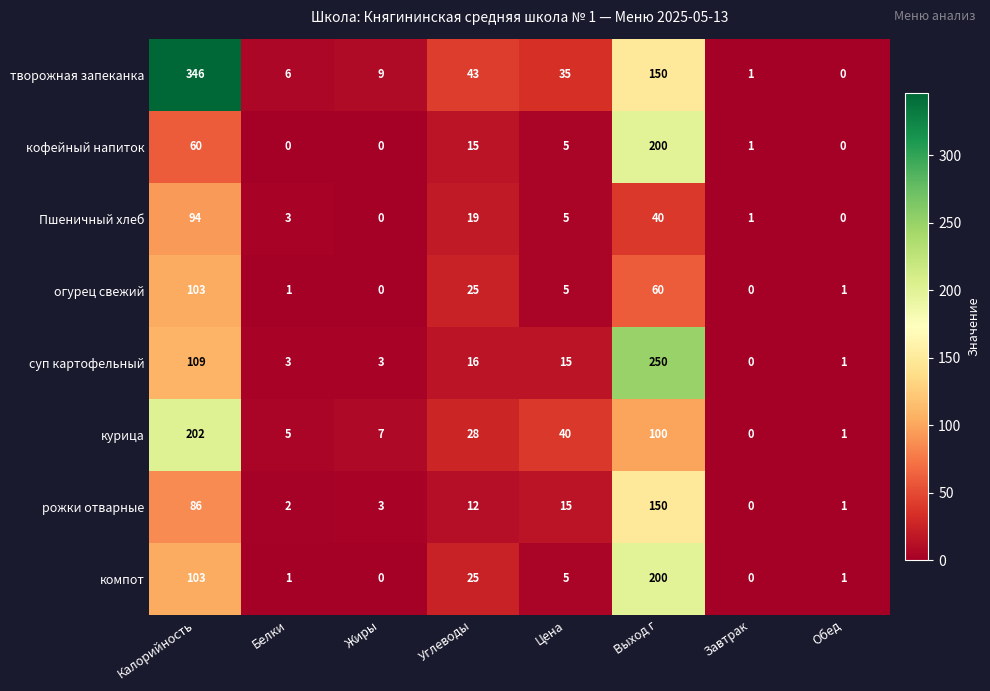

What is the sum of all Пшеничный хлеб values?

162